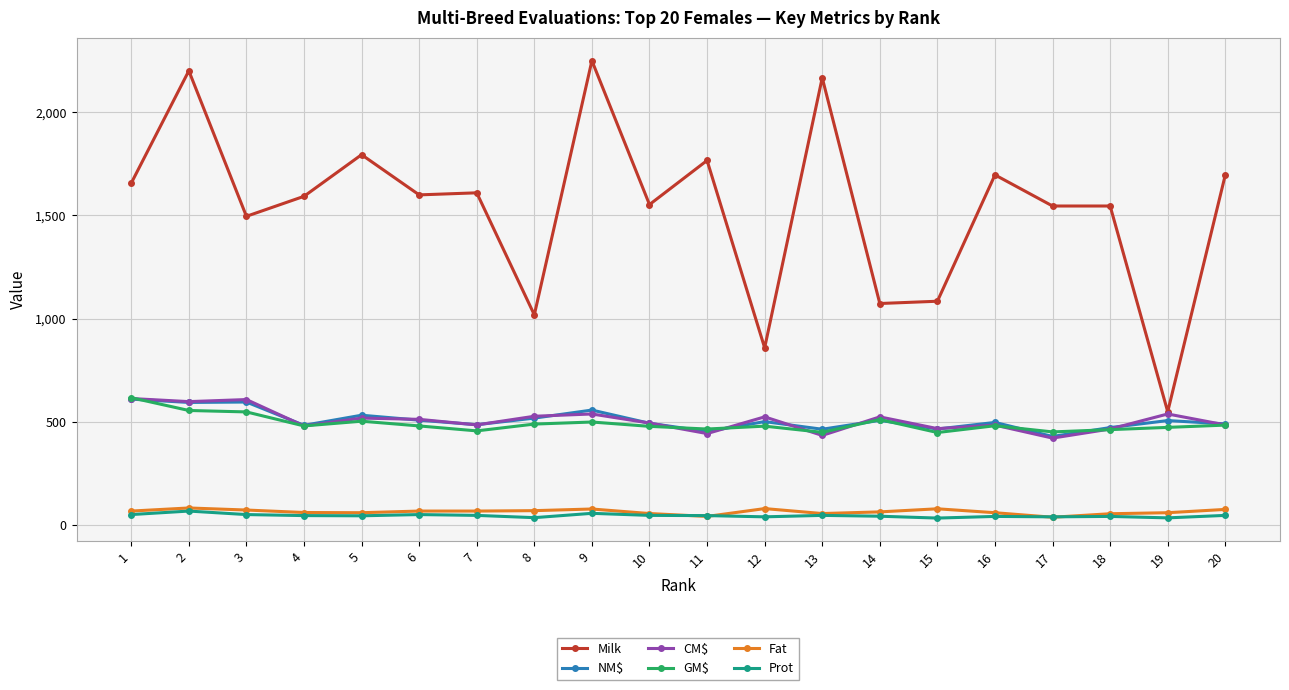

What is the value of the NM$ point at the 3rd from the left?

595